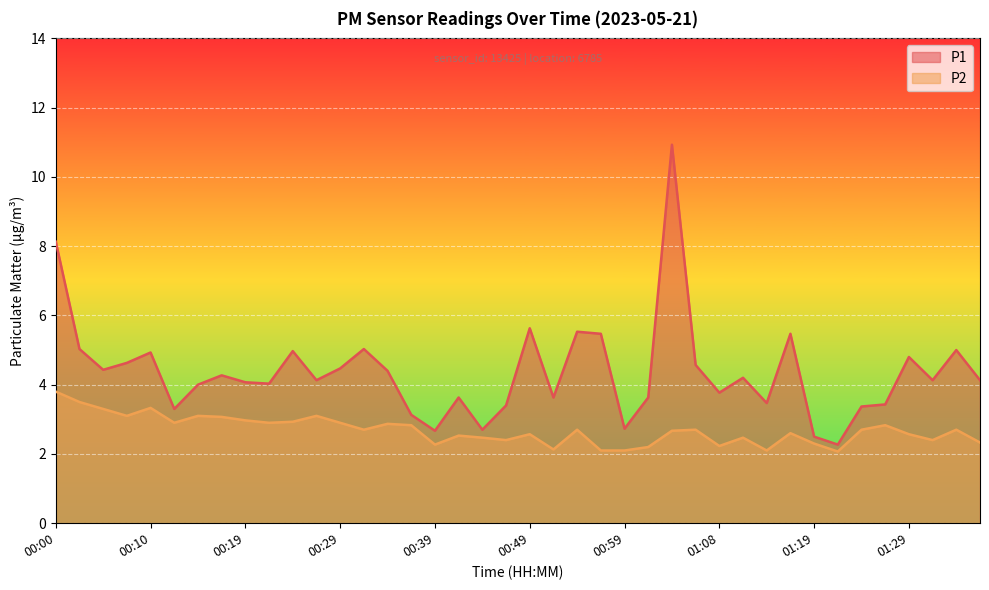

What is the label of the 2nd point from the right?

01:34